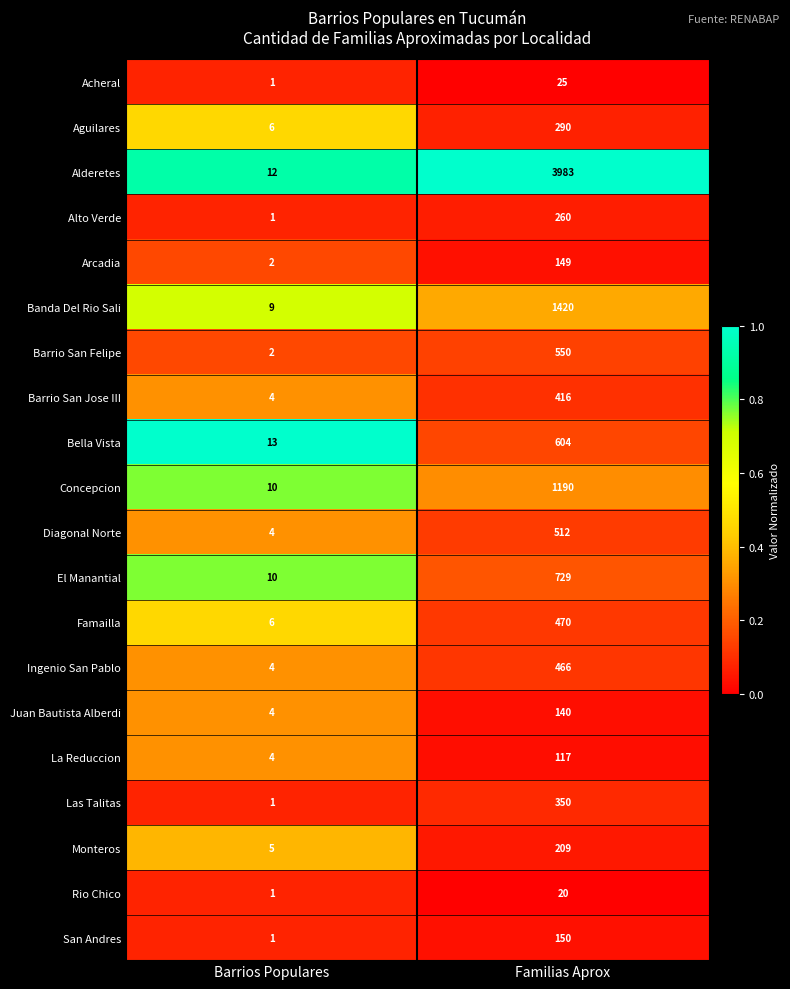

Where is Monteros nearest to the value 107?

Barrios Populares